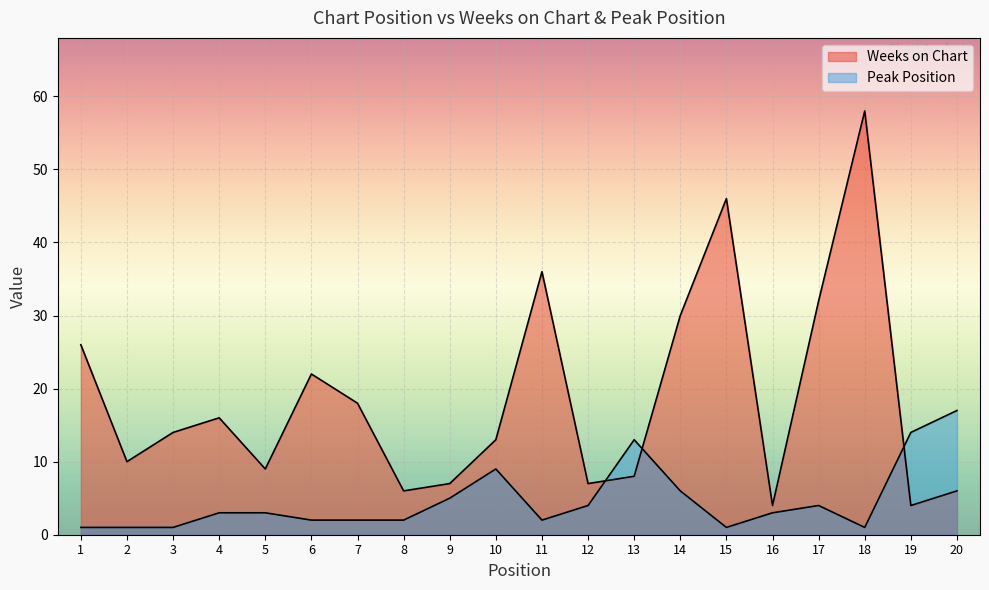

Reading left to right, extract all data points from this chart.

Weeks on Chart: 26	10	14	16	9	22	18	6	7	13	36	7	8	30	46	4	32	58	4	6
Peak Position: 1	1	1	3	3	2	2	2	5	9	2	4	13	6	1	3	4	1	14	17